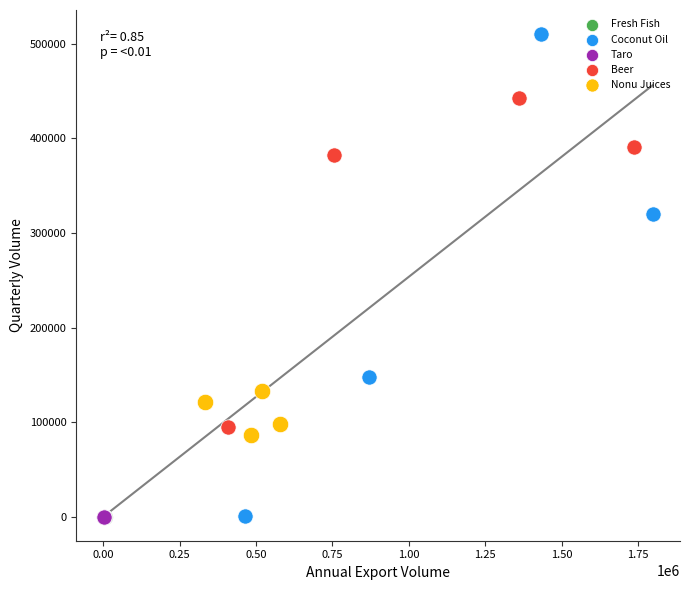

Which series has the widest spread of Y values?

Coconut Oil